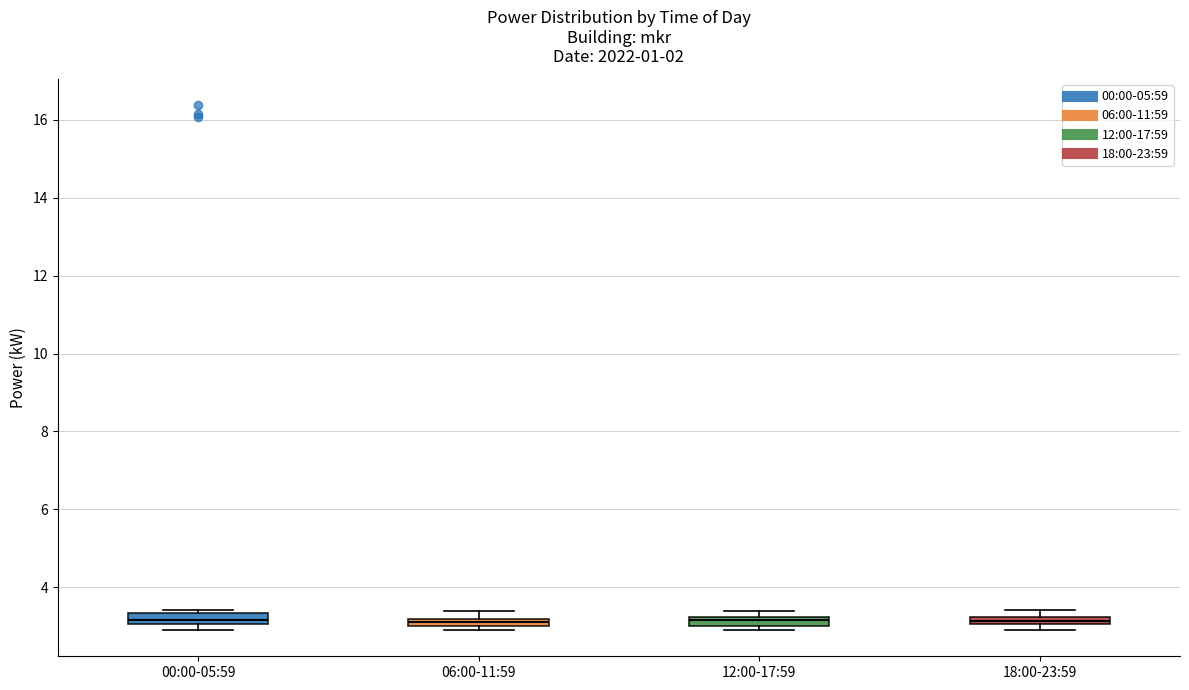

Where is the upper edge of the box for 00:00-05:59 on the y-axis? The values are not printed on the chart, so give them approximately, as read against the axis.

3.4